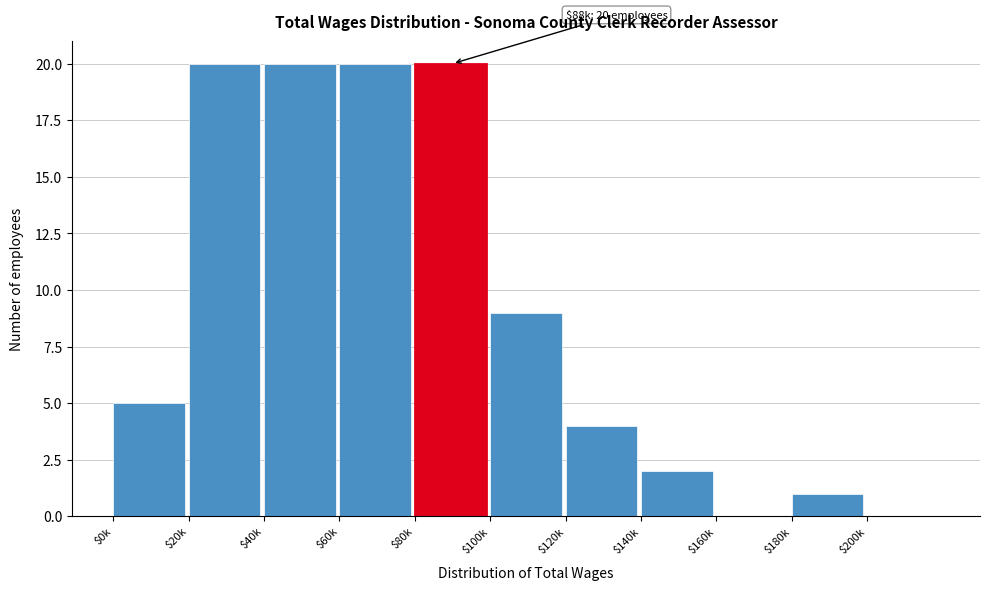

At which label is the value closest to 10?

$100k